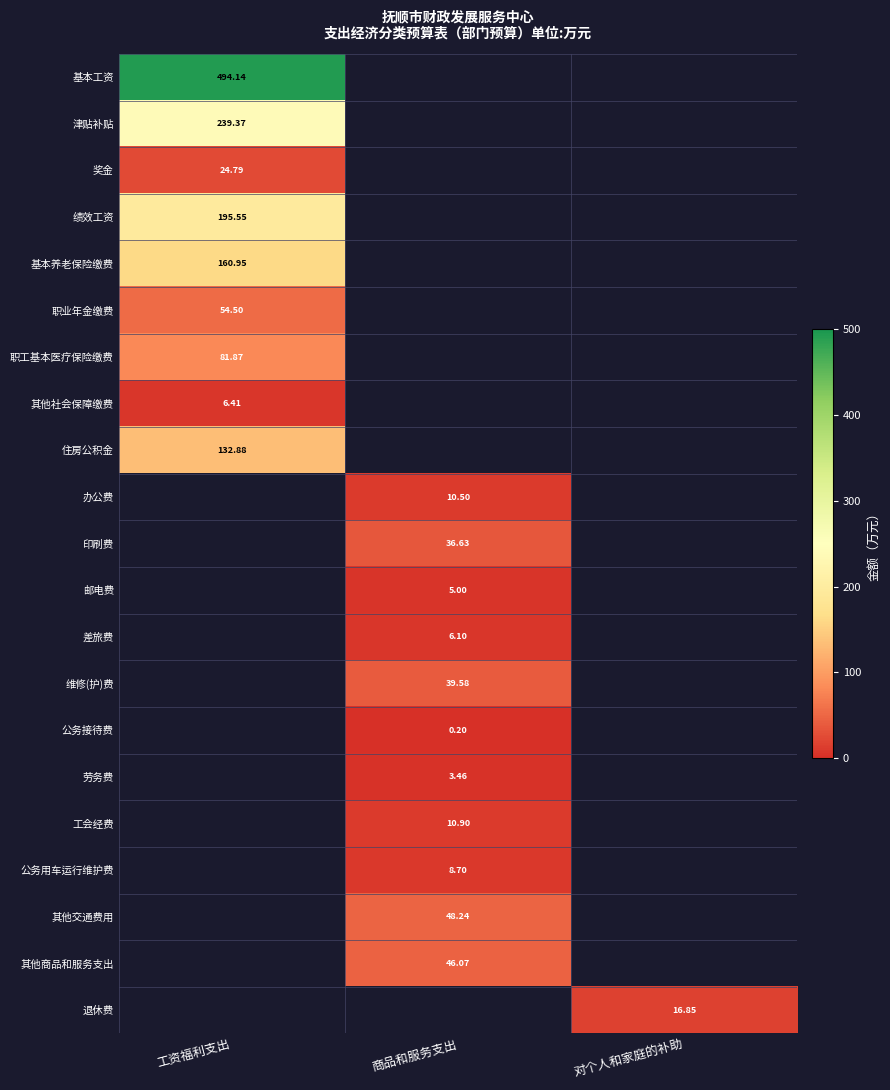

At how many categories does at least one series exceed 155?

1